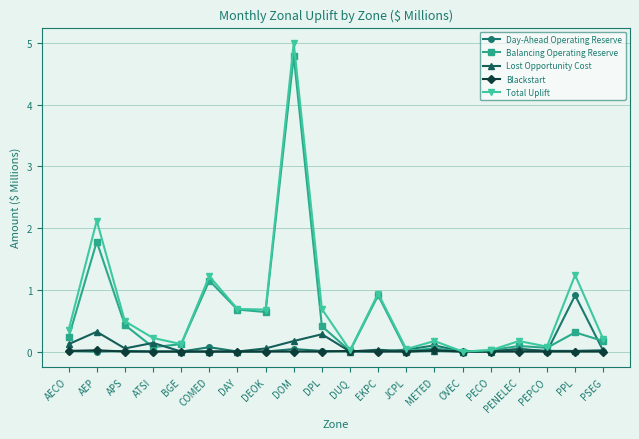

How many distinct data groups are displayed?

5